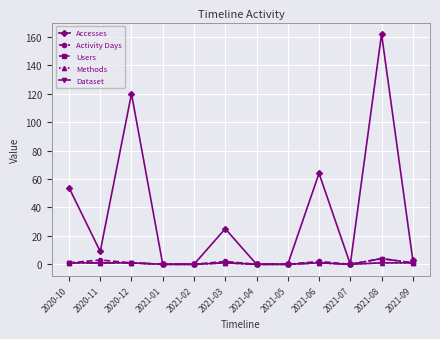

In Dataset, how many points are higher than both neighbors (excluding endpoints)?

2